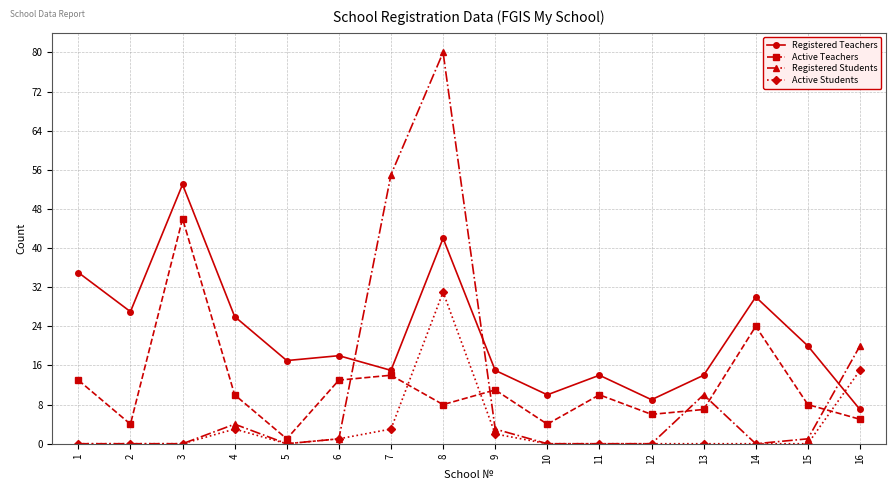

How many interior local valleys does the Active Teachers series have?

5